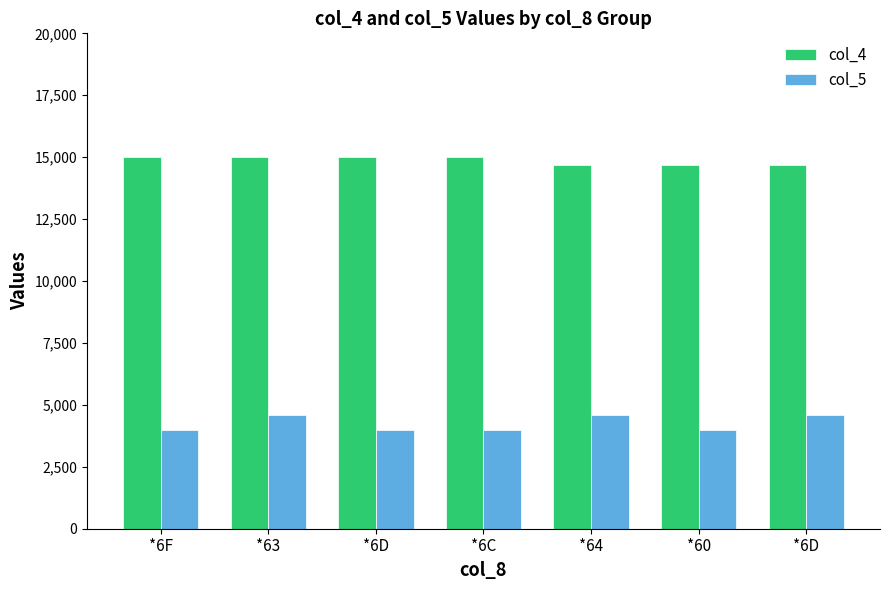

At which category is the sum across all series the highest?

*63